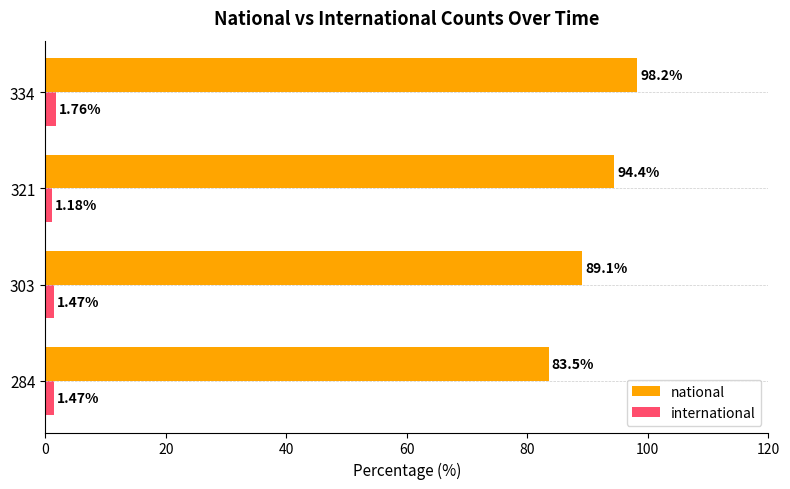

Which series changed the most between 284 and 334?

national